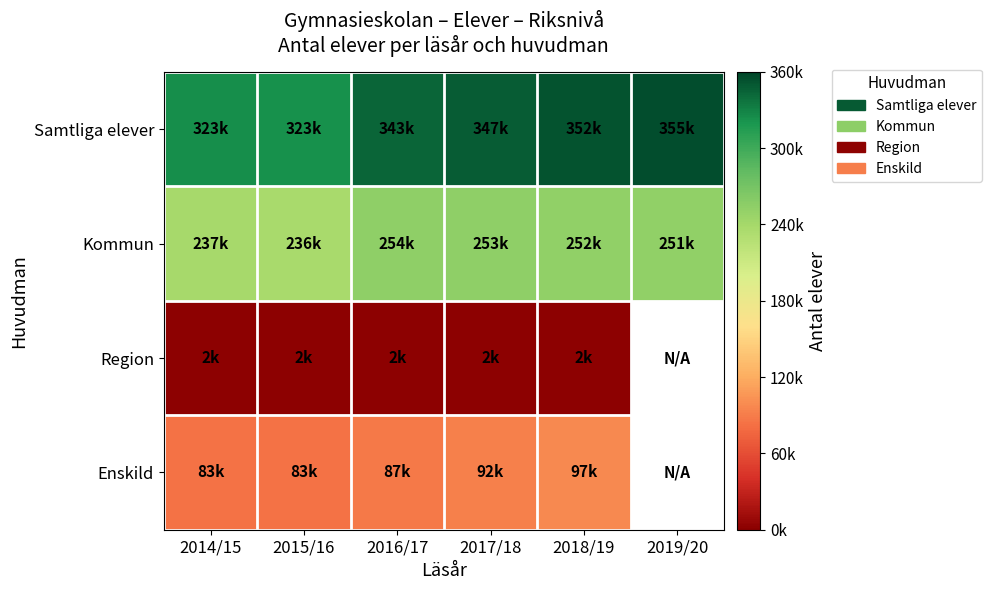

Rank the series by their maximum value, from lowest to highest.

Region, Enskild, Kommun, Samtliga elever